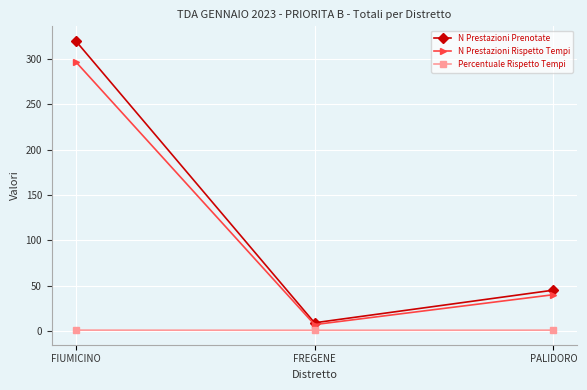

Is the value of N Prestazioni Prenotate at PALIDORO greater than the value of Percentuale Rispetto Tempi at FIUMICINO?

Yes